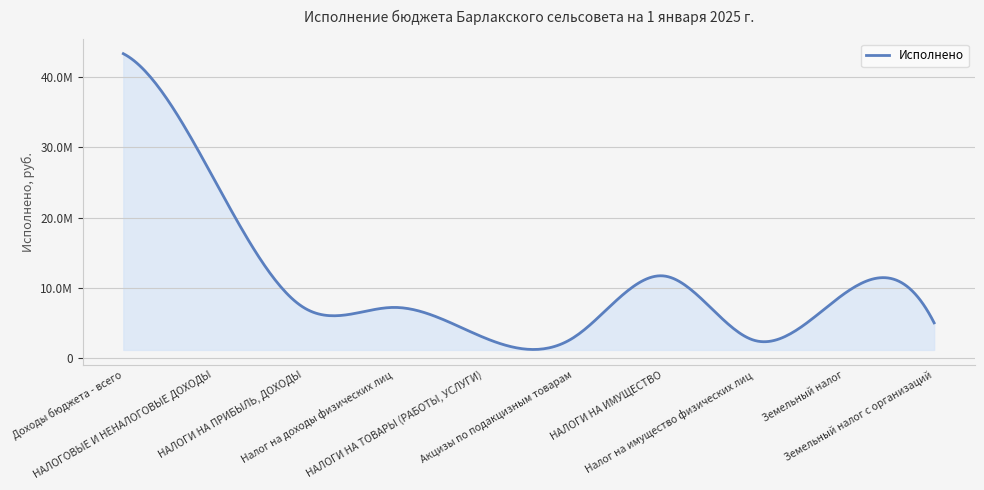

Is this an area chart (filled region under the line)?

Yes